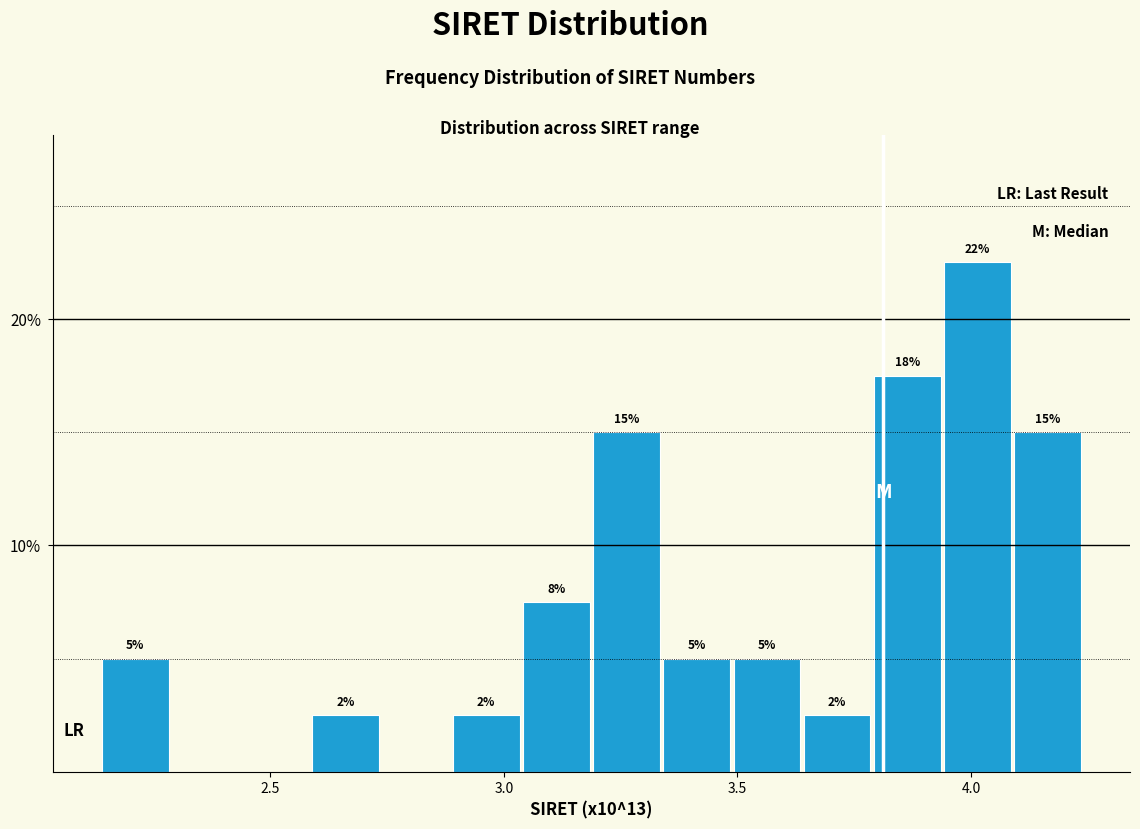

Around what value on the x-axis is the tallest bar? Give the approximate position of its centre, as read against the axis.

4.00